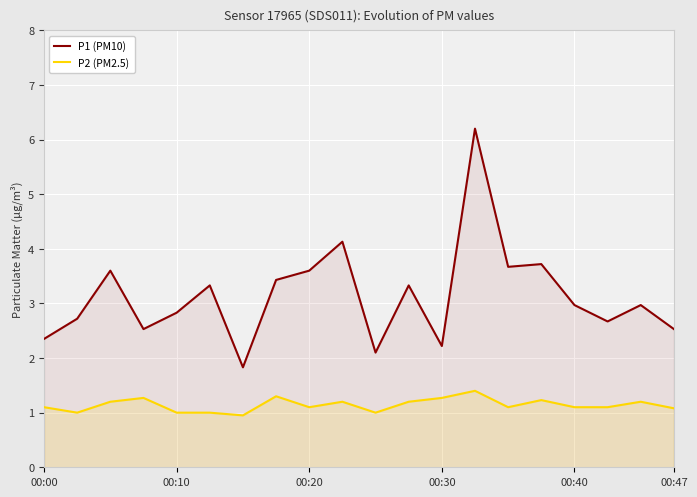

Is it true that P2 (PM2.5) equals 1.1 at 00:47?

True